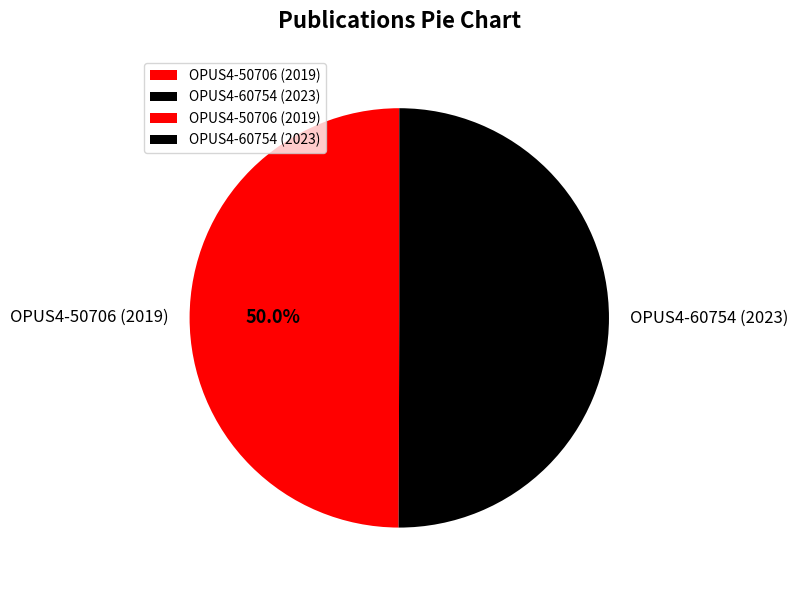

What is the ratio of the value at OPUS4-60754 (2023) to the value at OPUS4-50706 (2019)?

1.0